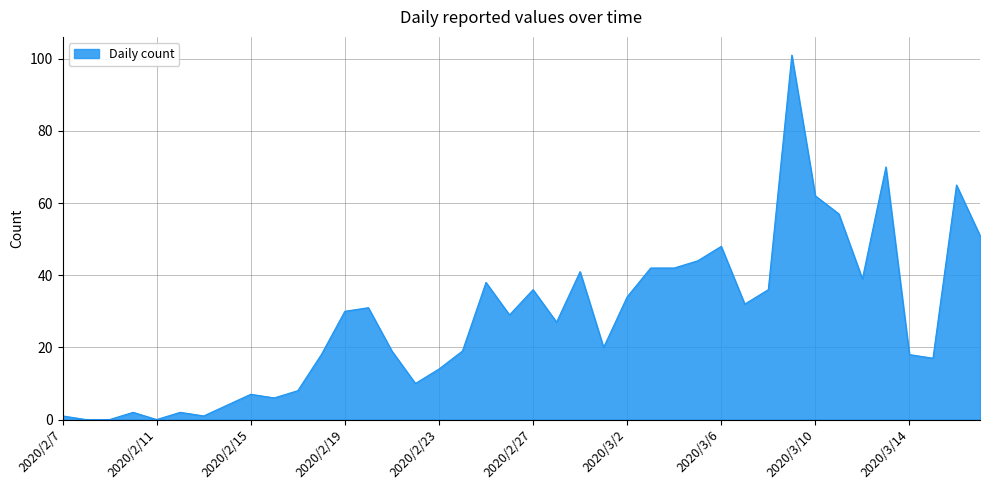

What is the maximum value shown in the chart?

101